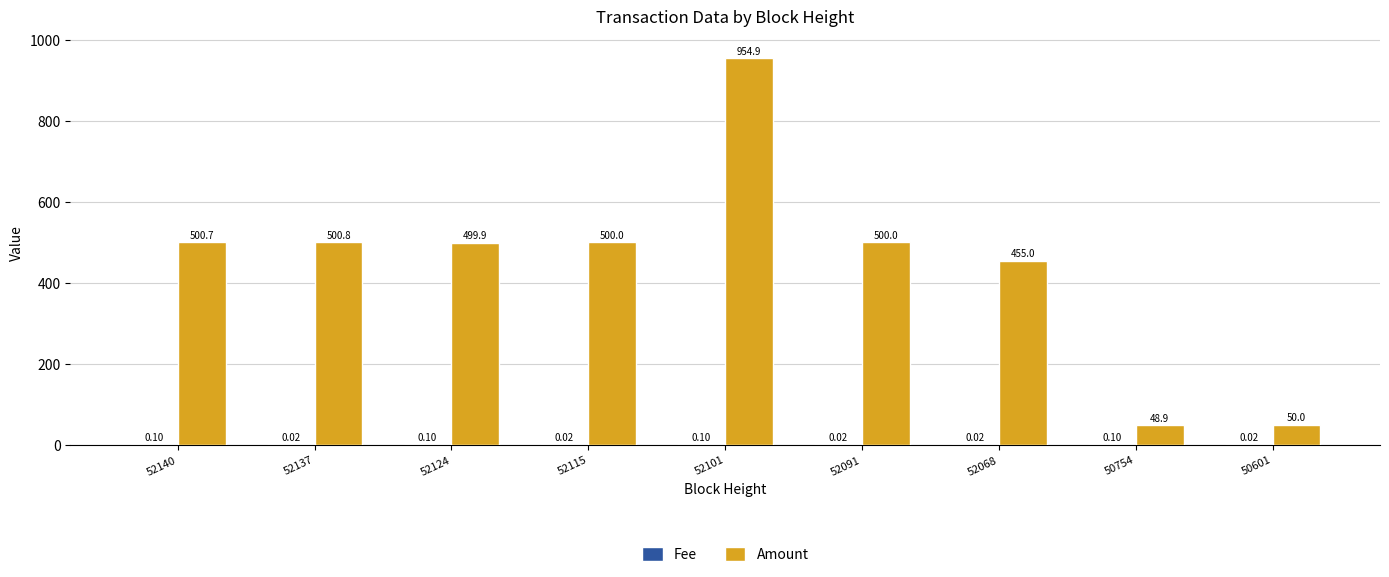

At which category is the sum across all series the highest?

52101